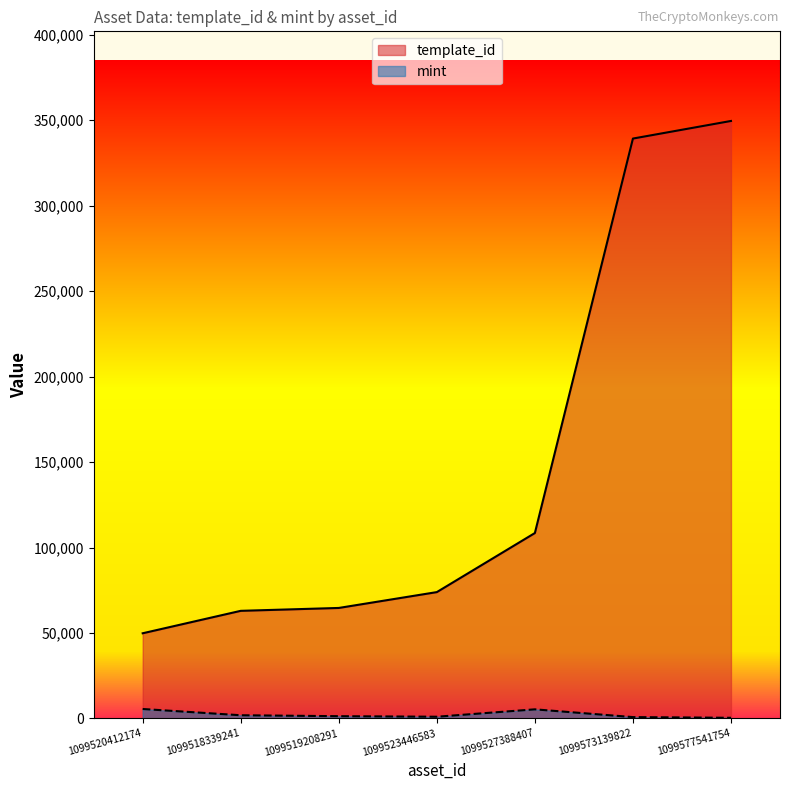

True or false: template_id and mint intersect in this chart.

False